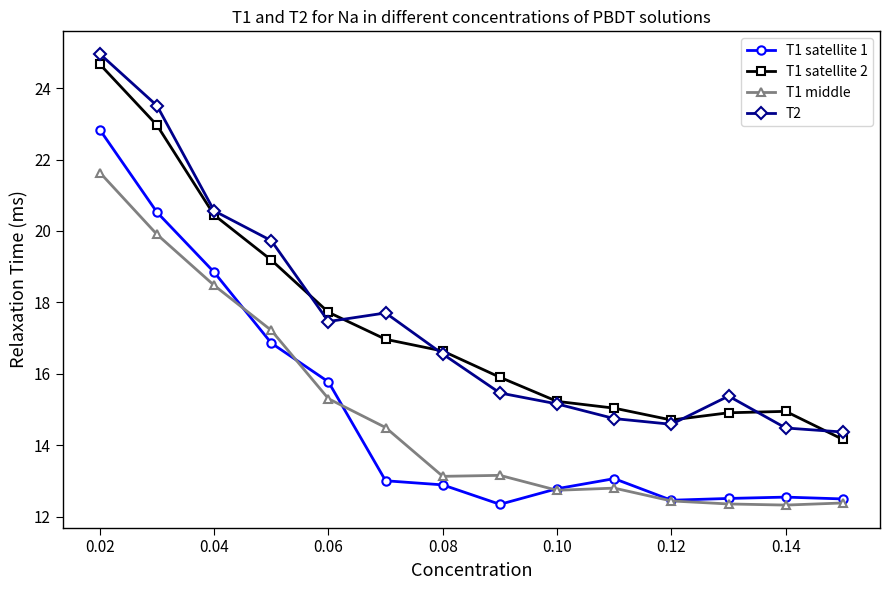

True or false: T1 middle has more than 0 points higher than both neighbors.

True